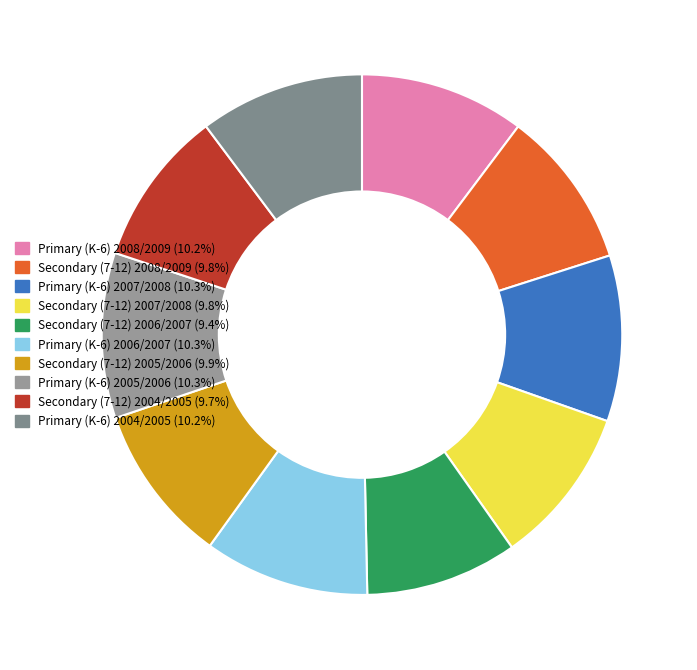

To the nearest percent, what is the difference between the largest and smallest slice percentages?

1%